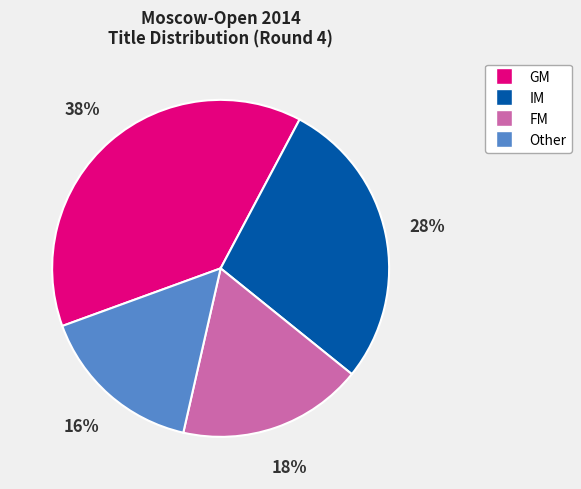

Does IM account for over 50% of the chart?

No